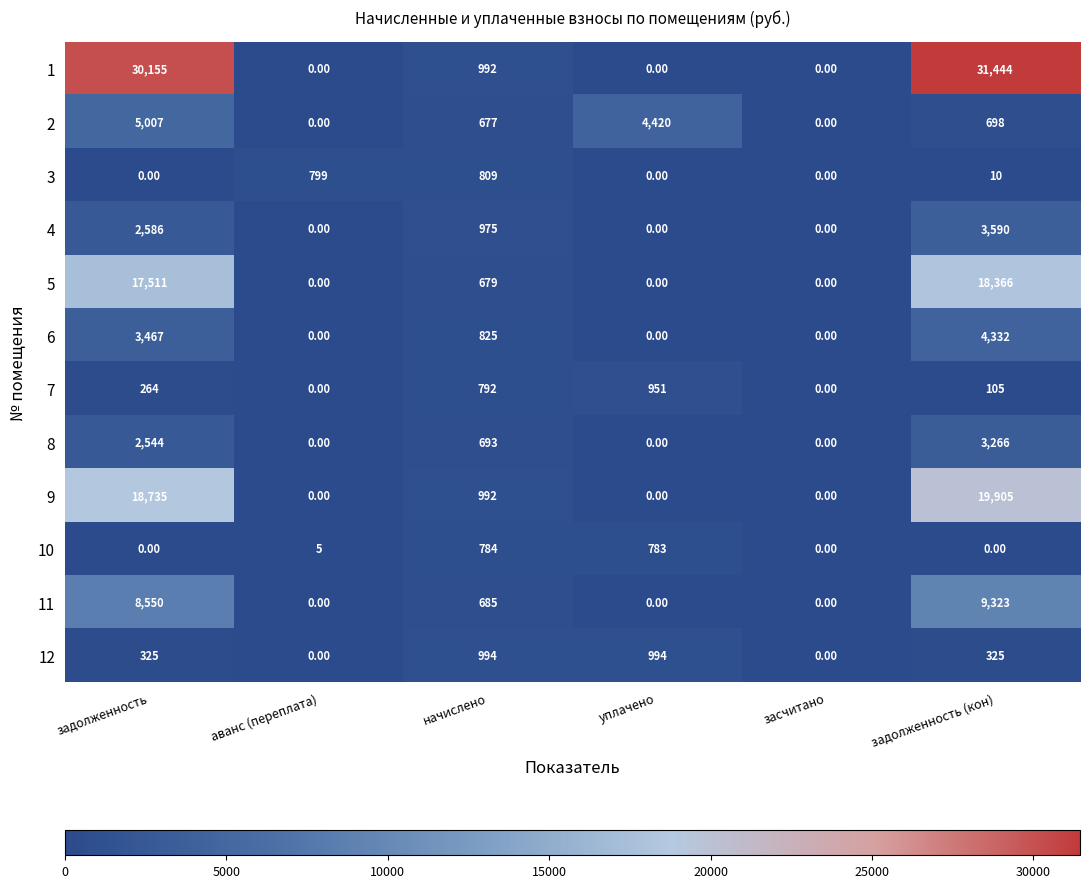

Between начислено and засчитано, which series saw the biggest shift?

12